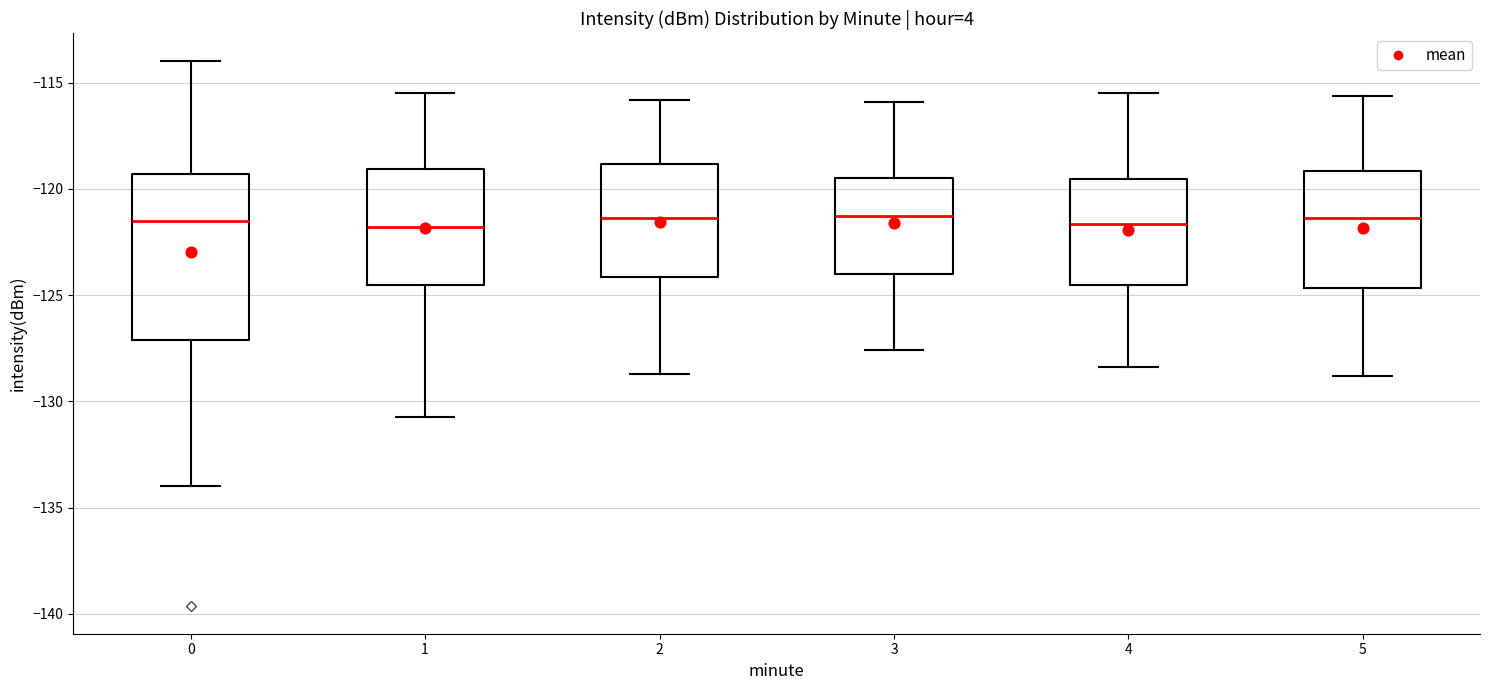

Reading left to right, read every box against the y-axis: the position of its median line, the range the box covers, and the ends of its whiskers. The values are not printed on the chart, so give them approximately, as read against the axis.

0: median -121.5, box -127.0 to -119.5, whiskers -134.0 to -114.0
1: median -122.0, box -124.5 to -119.0, whiskers -130.5 to -115.5
2: median -121.5, box -124.0 to -119.0, whiskers -128.5 to -116.0
3: median -121.0, box -124.0 to -119.5, whiskers -127.5 to -116.0
4: median -121.5, box -124.5 to -119.5, whiskers -128.5 to -115.5
5: median -121.5, box -124.5 to -119.0, whiskers -129.0 to -115.5